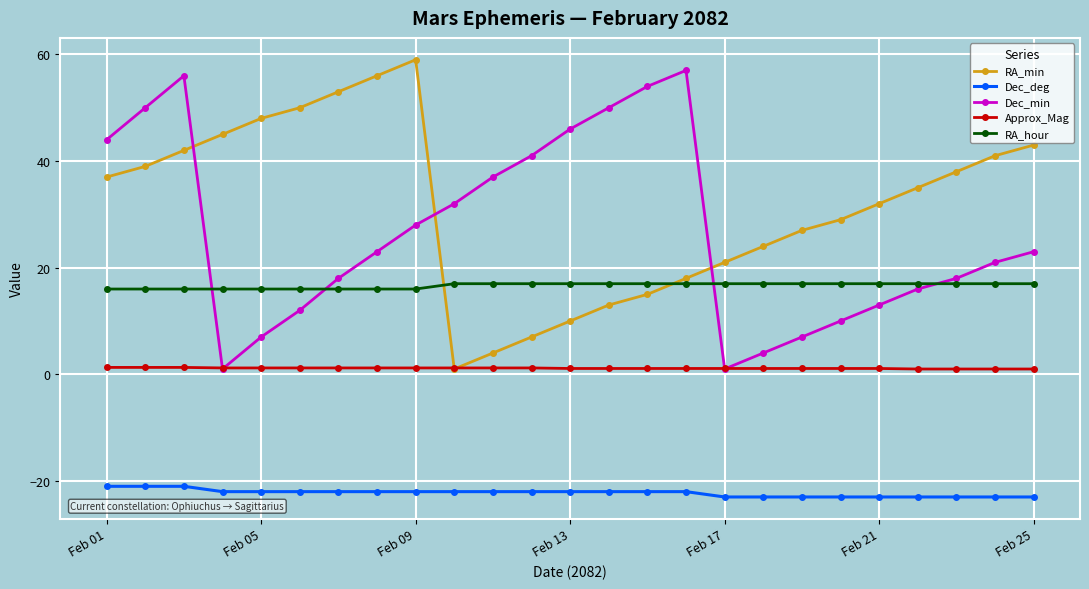

What is the value of the RA_min point at the 24th from the left?

41.0